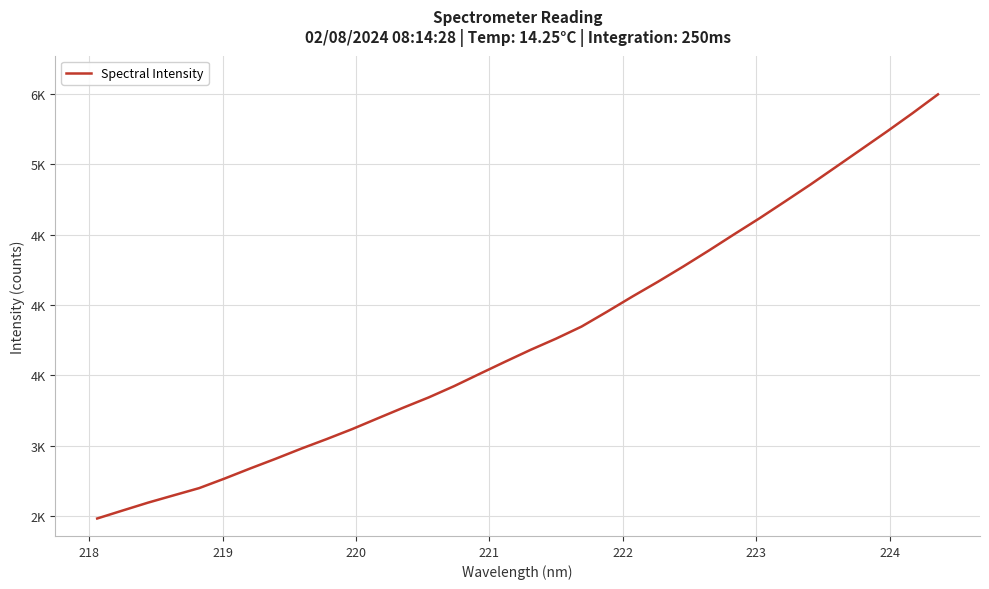

Does the chart display data point markers on the line(s)?

No